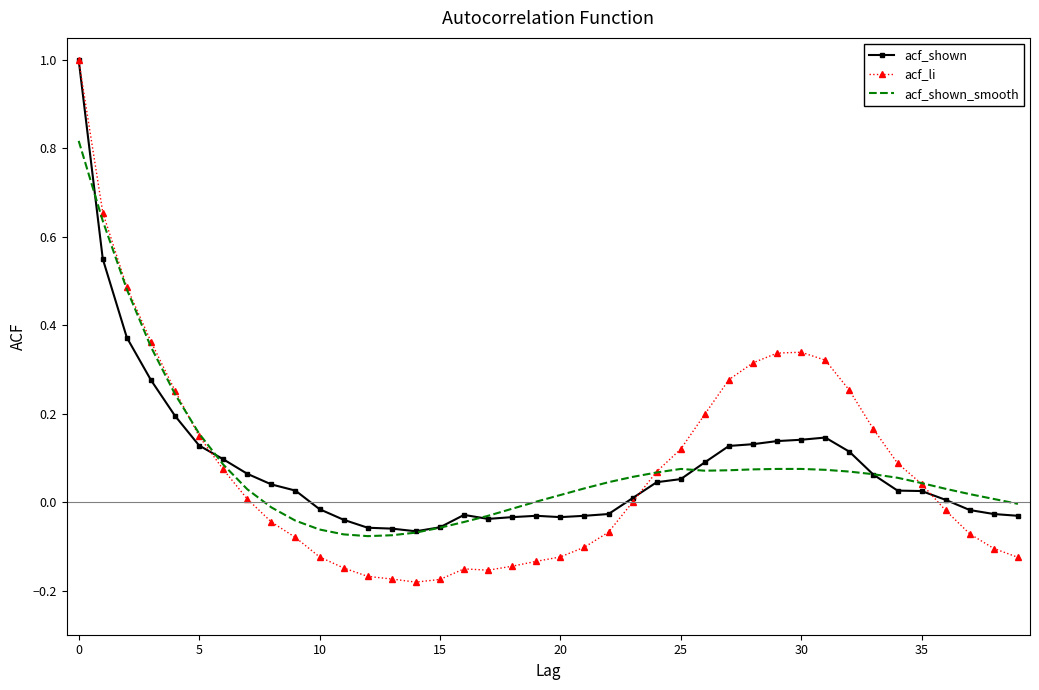

Which series has the widest spread of values?

acf_li